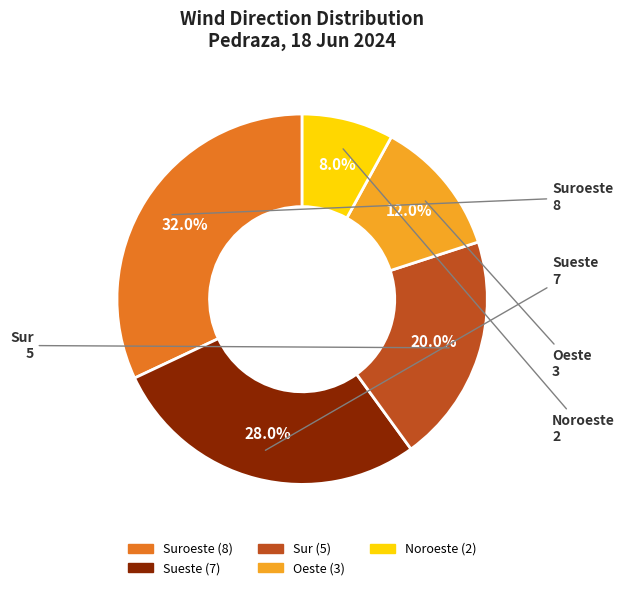

How many segments does this pie chart have?

5